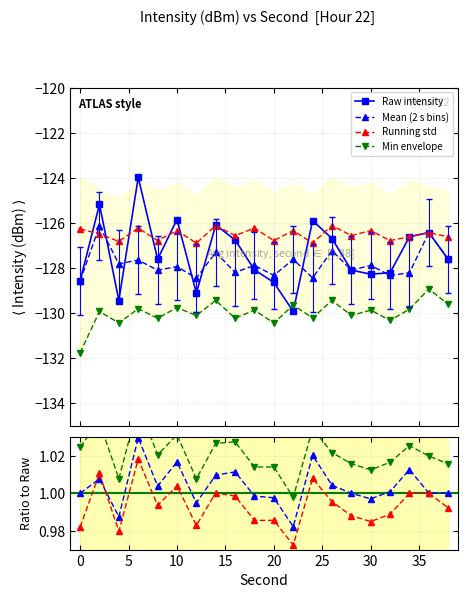

Reading left to right, extract all data points from this chart.

intensity_mean: -128.6	-126.1	-127.8	-127.7	-128.1	-127.9	-128.5	-127.3	-128.2	-127.9	-128.3	-127.6	-128.4	-127.2	-128.1	-127.9	-128.3	-128.2	-126.4	-127.6
intensity_min: -131.8	-129.9	-130.4	-129.8	-130.2	-129.8	-130.1	-129.4	-130.2	-129.9	-130.4	-129.7	-130.2	-129.4	-130.1	-129.9	-130.3	-129.8	-128.9	-129.6
intensity_std: -126.3	-126.5	-126.8	-126.2	-126.8	-126.3	-126.9	-126.1	-126.6	-126.2	-126.8	-126.3	-126.9	-126.1	-126.6	-126.3	-126.8	-126.6	-126.4	-126.6